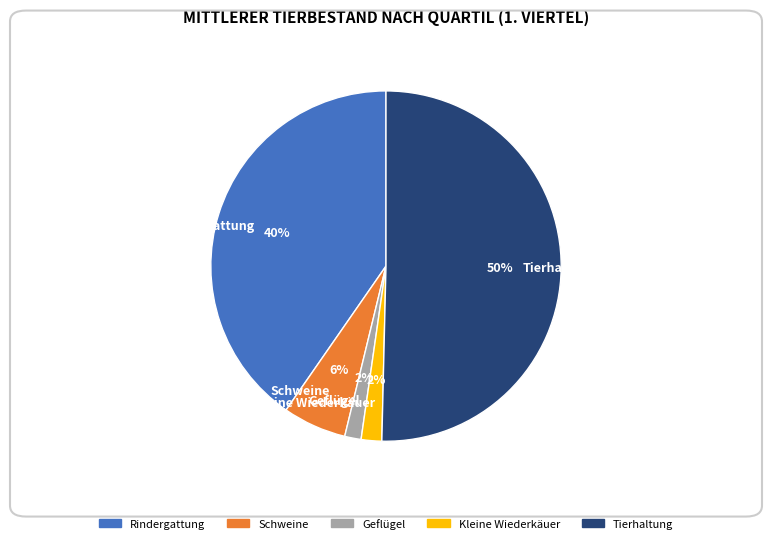

Is it true that Rindergattung is 53% of the pie?

False